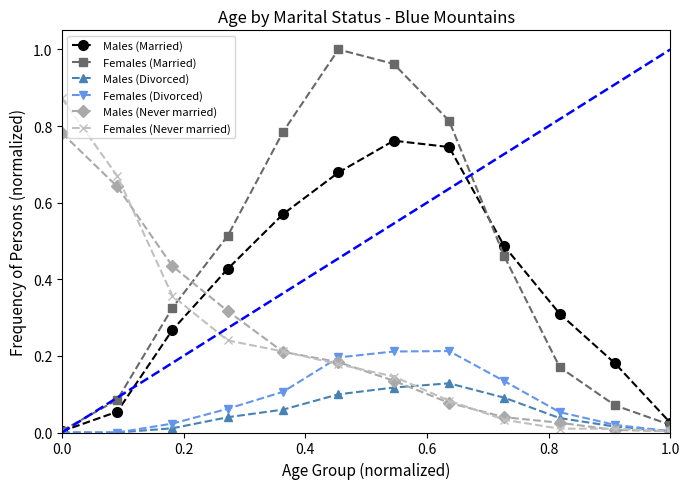

What is the difference between the maximum and minimum values in the Females (Divorced) series?

0.2